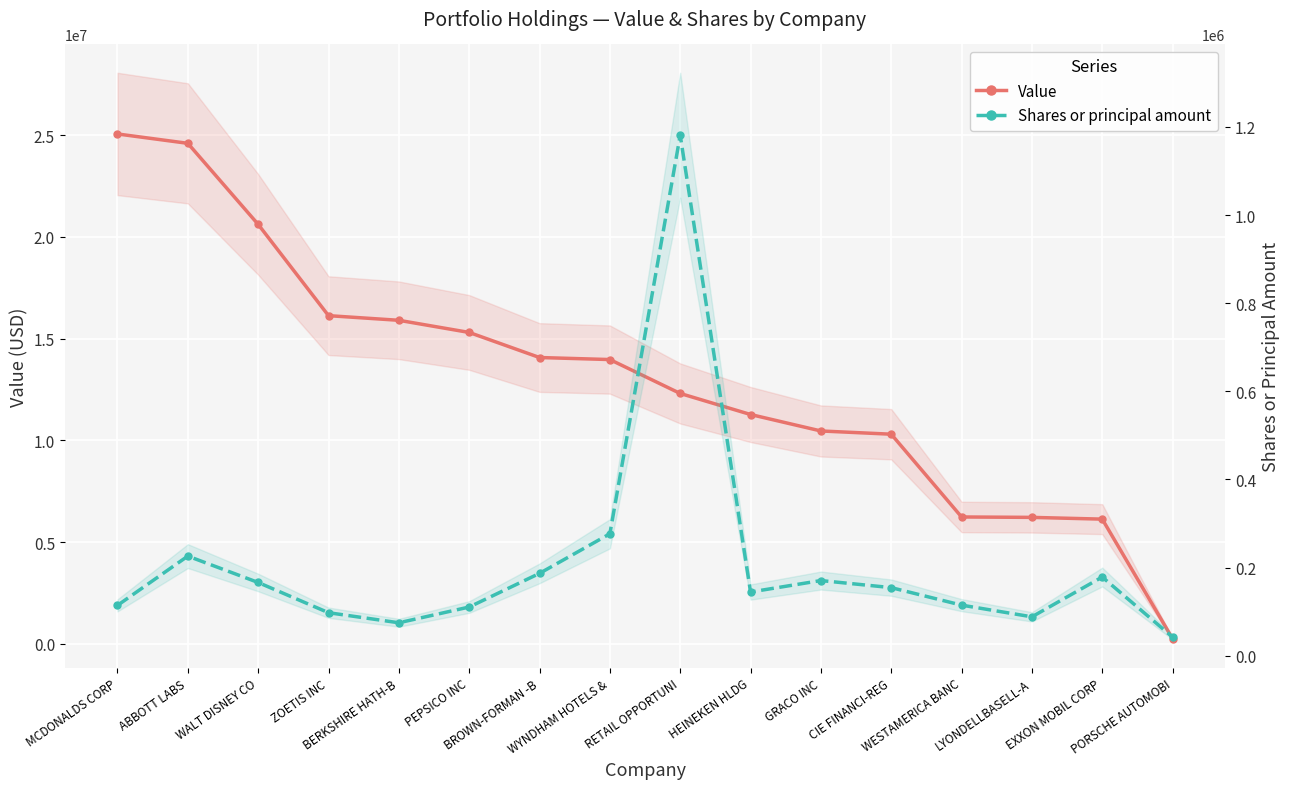

Reading left to right, list all the values displayed in this chart.

Value: 25054000	24594000	20611000	16126000	15898000	15301000	14069000	13969000	12303000	11269000	10460000	10301000	6234000	6214000	6128000	251000
Shares or principal amount: 114146	225982	166107	97513	74659	110395	186795	276614	1181318	144473	170494	154439	114694	88159	178500	42085